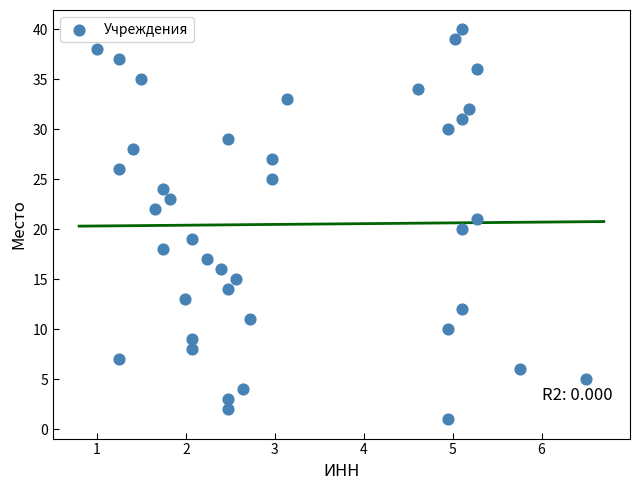

What is the range of Y values (max minus min)?

39